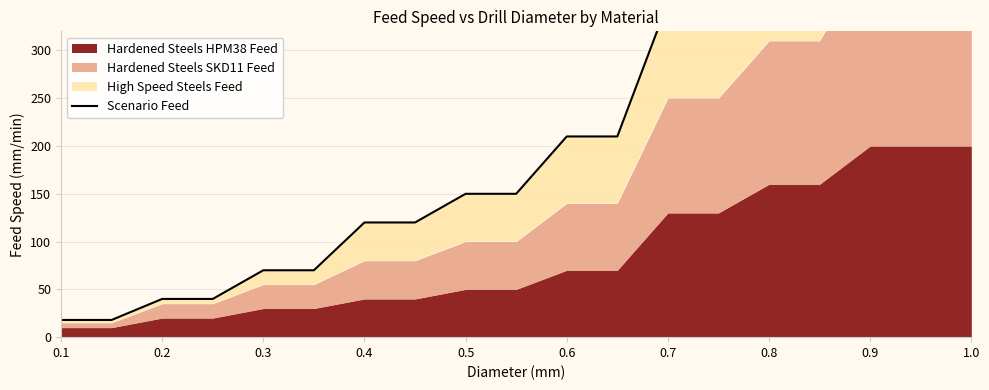

How many data points are above 150?

9